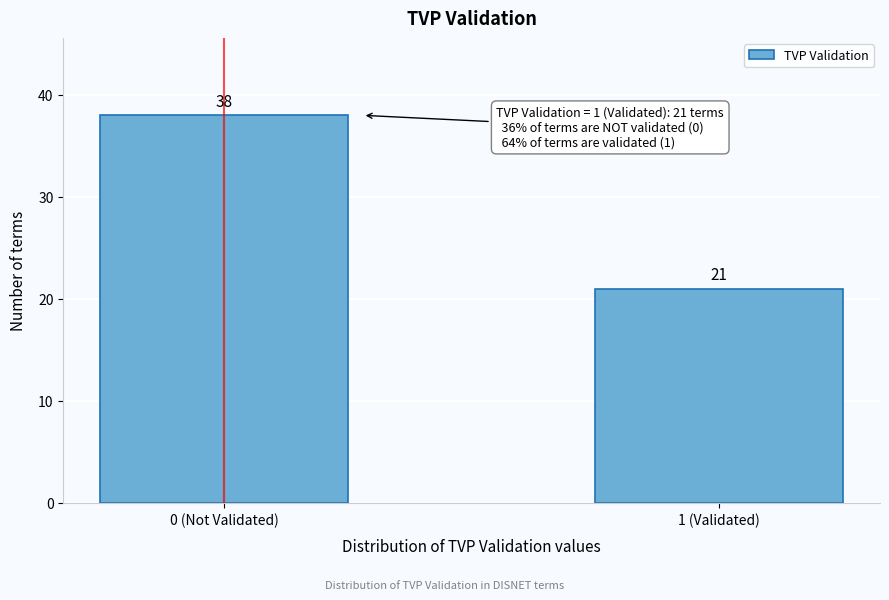

Reading right to left, list all the values displayed in this chart.

21	38